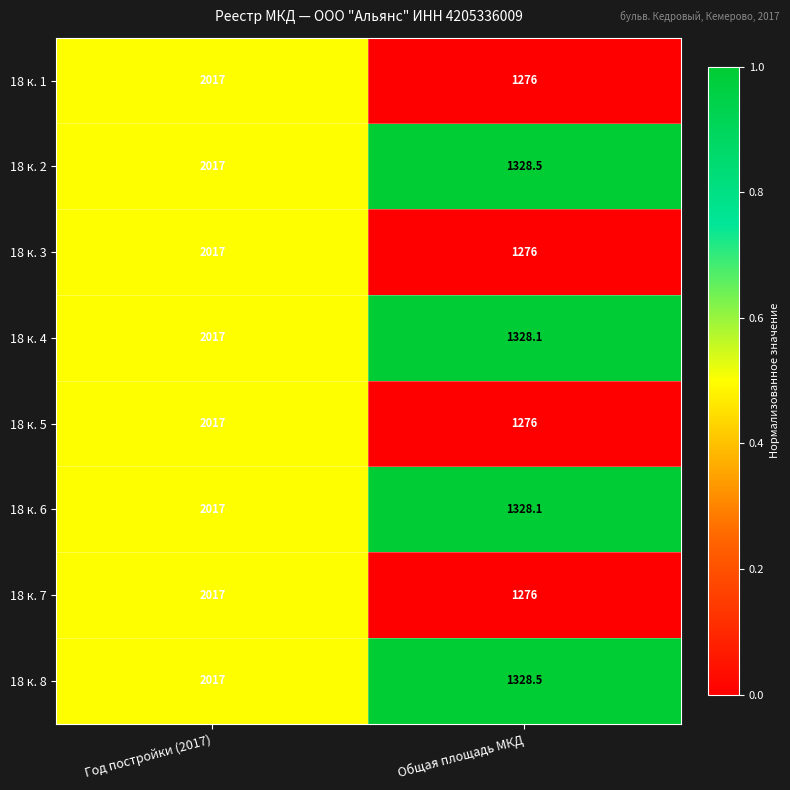

Rank the categories by 18 к. 4 value from lowest to highest.

Общая площадь МКД, Год постройки (2017)